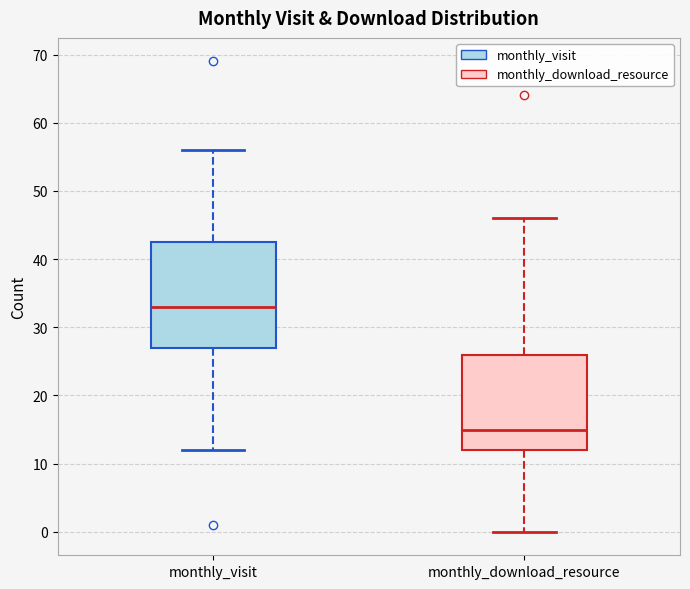

Which box's median line is the highest?

monthly_visit